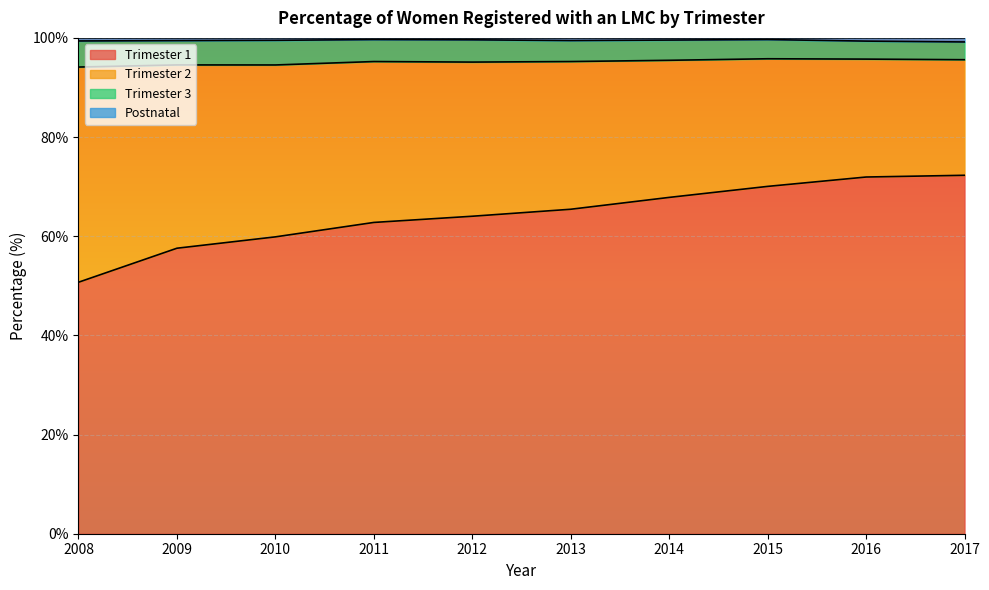

Is it true that Trimester 1 equals 57.6 at 2009?

True